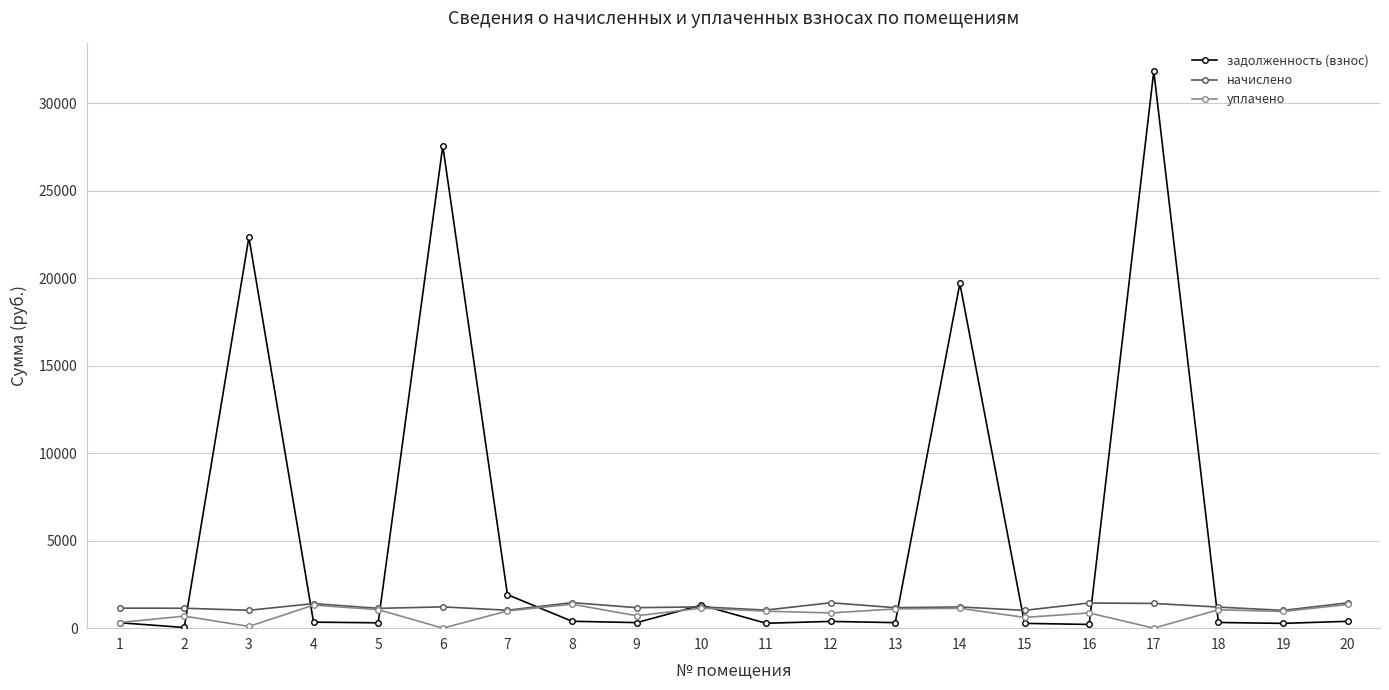

Where is the first local maximum for задолженность (взнос)?

3